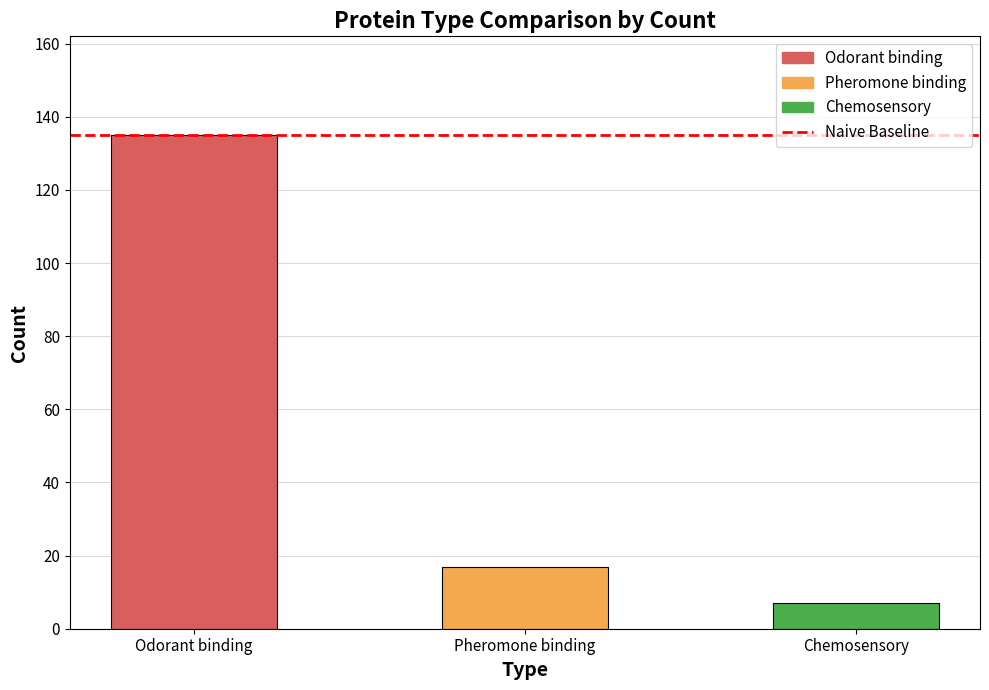

What is the sum of the Count values at Chemosensory and Pheromone binding?

24.0